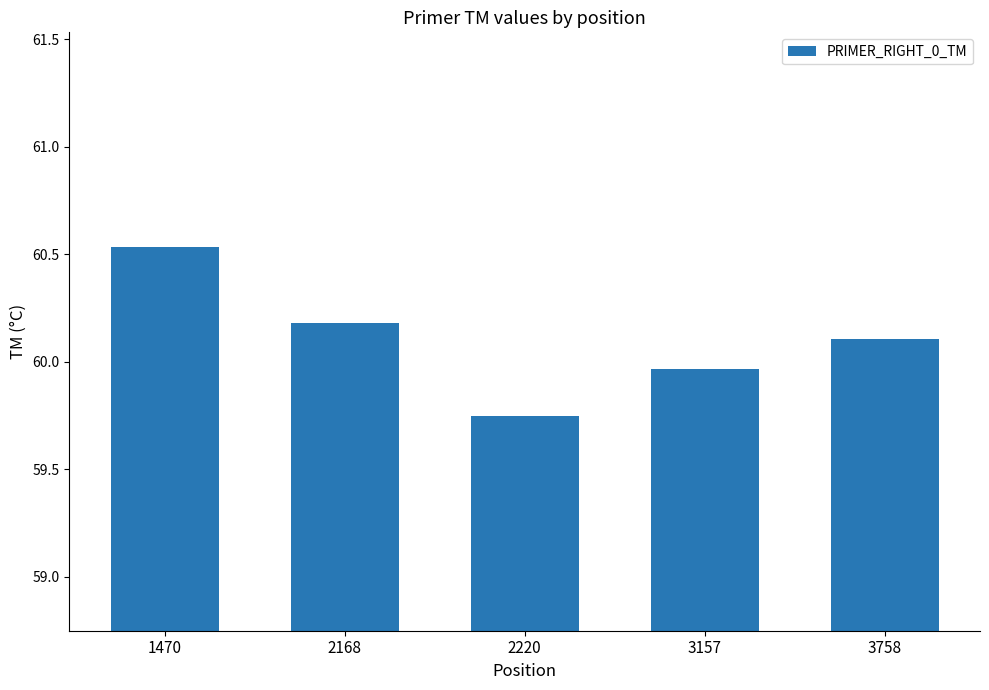

Between 1470 and 2220, which is larger?

1470